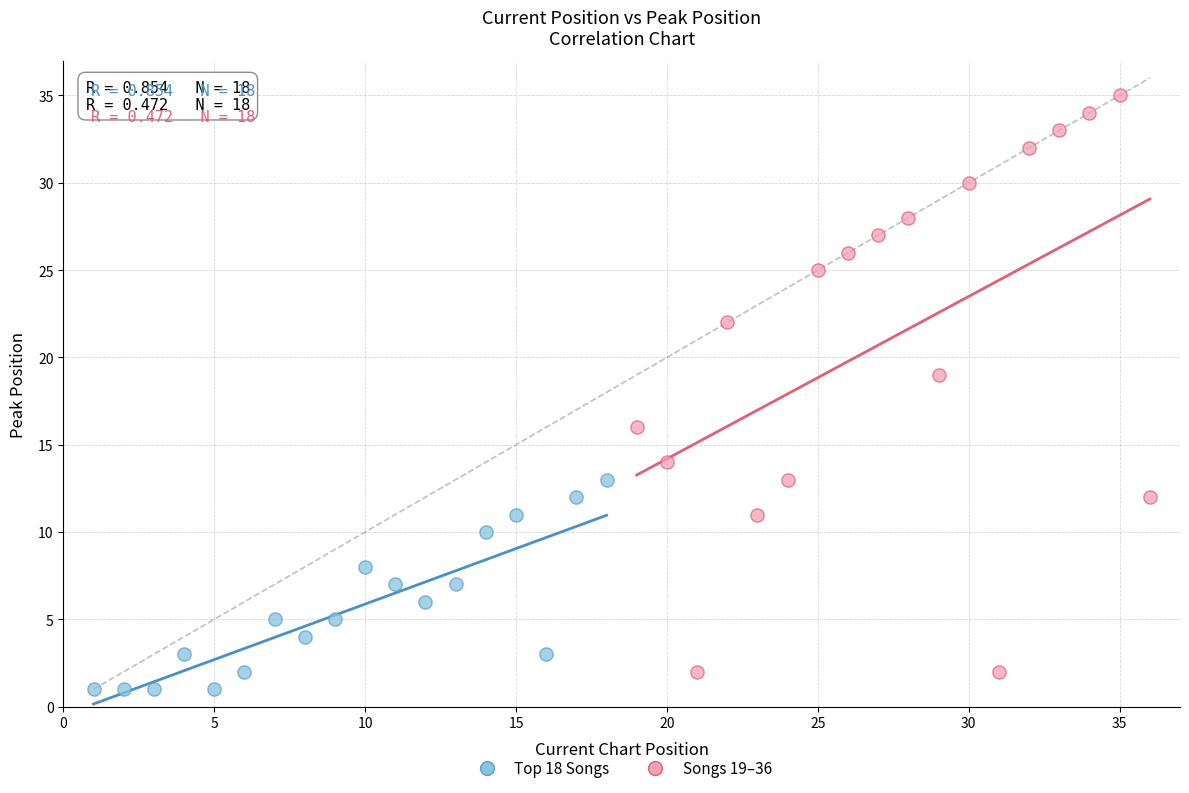

Which series has the largest Y range (max minus min)?

Songs 19–36